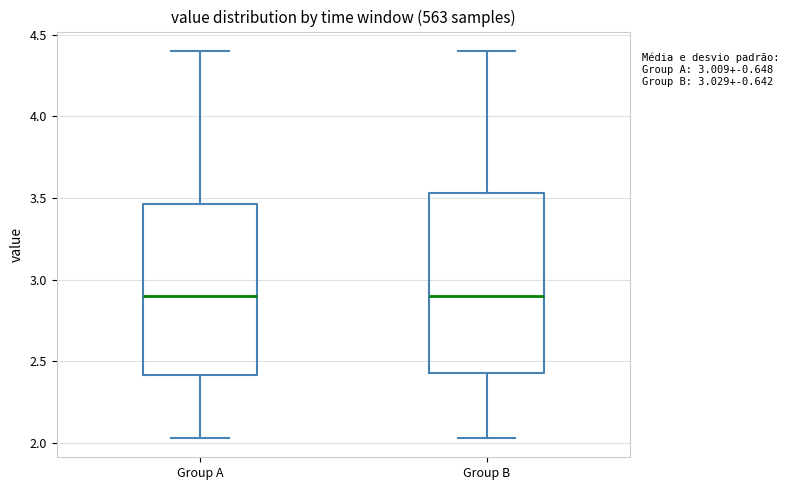

Reading left to right, transcribe this box plot: for each box, give where its median line is, the range the box spans, and where its two whiskers end, as read against the y-axis. The values are not printed on the chart, so give them approximately, as read against the axis.

Group A: median 2.90, box 2.40 to 3.45, whiskers 2.05 to 4.40
Group B: median 2.90, box 2.45 to 3.55, whiskers 2.05 to 4.40